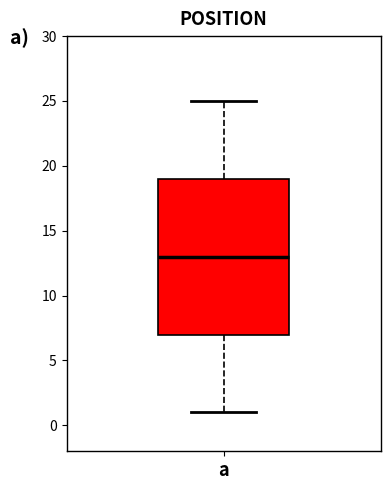

Transcribe this box plot: give where the median line is, the range the box spans, and where the two whiskers end, as read against the y-axis. The values are not printed on the chart, so give them approximately, as read against the axis.

median 13, box 7 to 19, whiskers 1 to 25